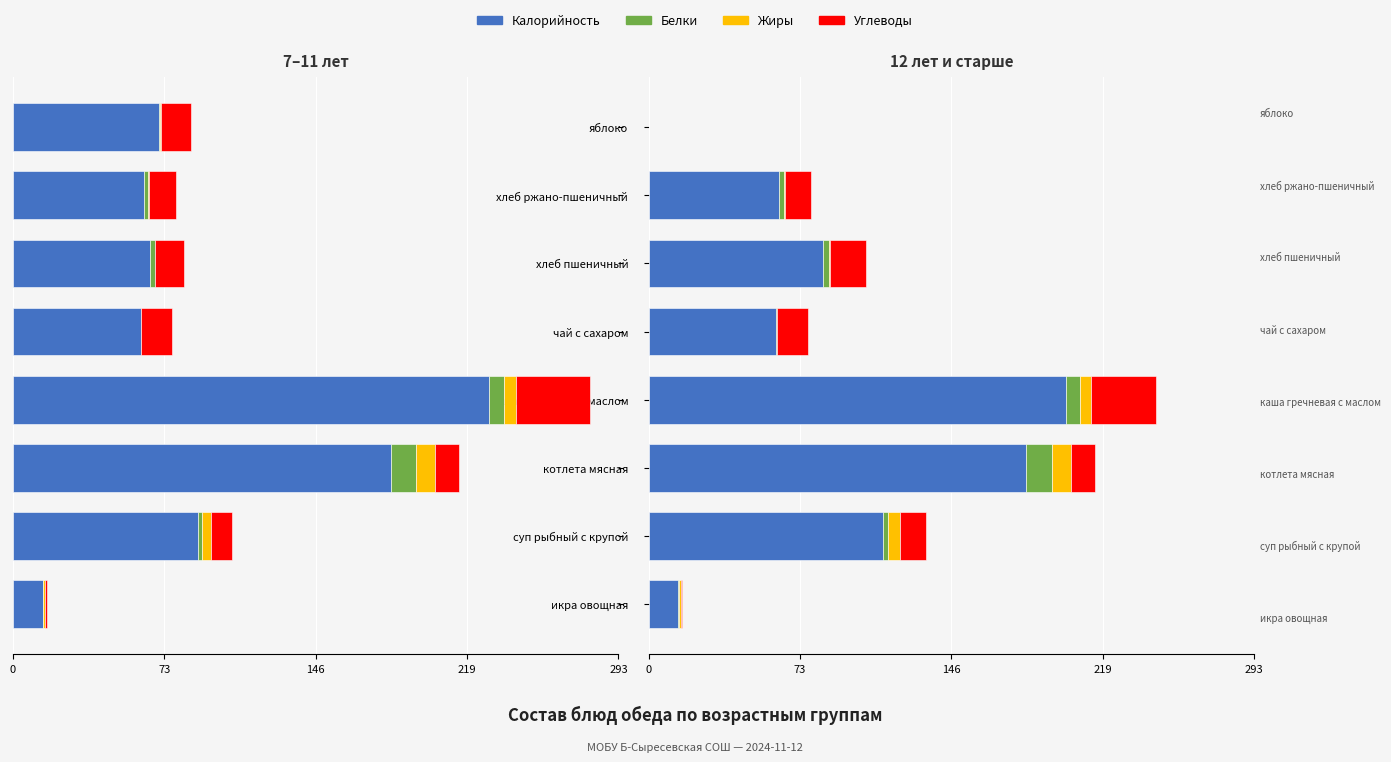

Which has a higher value, икра овощная or каша гречневая с маслом?

каша гречневая с маслом